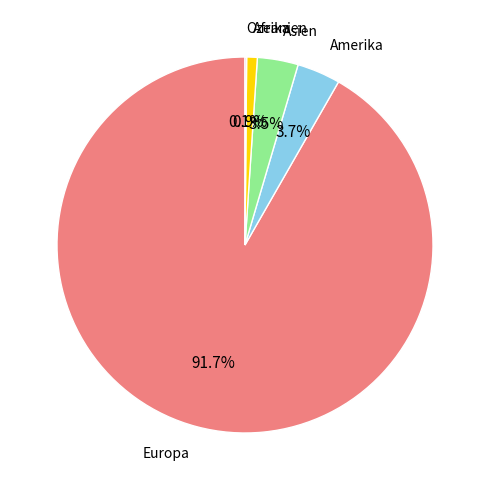

Is there a majority slice in this chart?

Yes